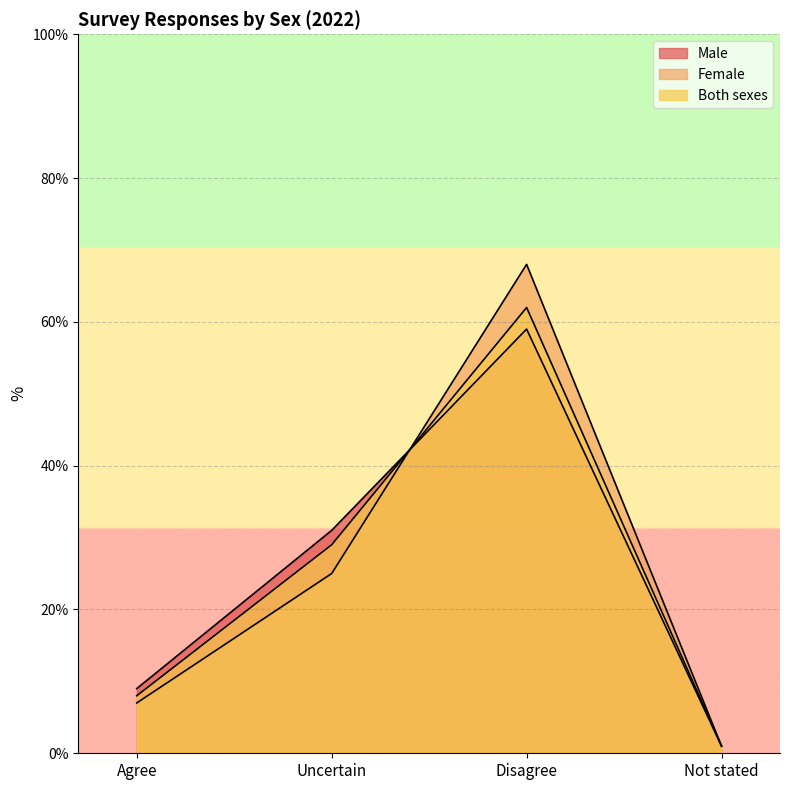

What is the average value of the Female series?

25